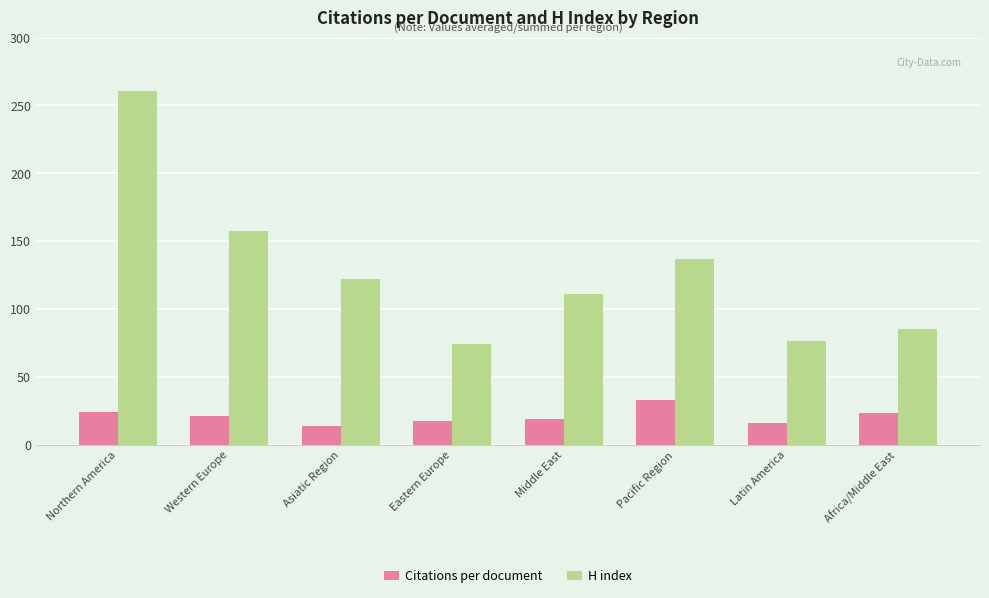

At Africa/Middle East, list the series in order from largest to smallest.

H index, Citations per document